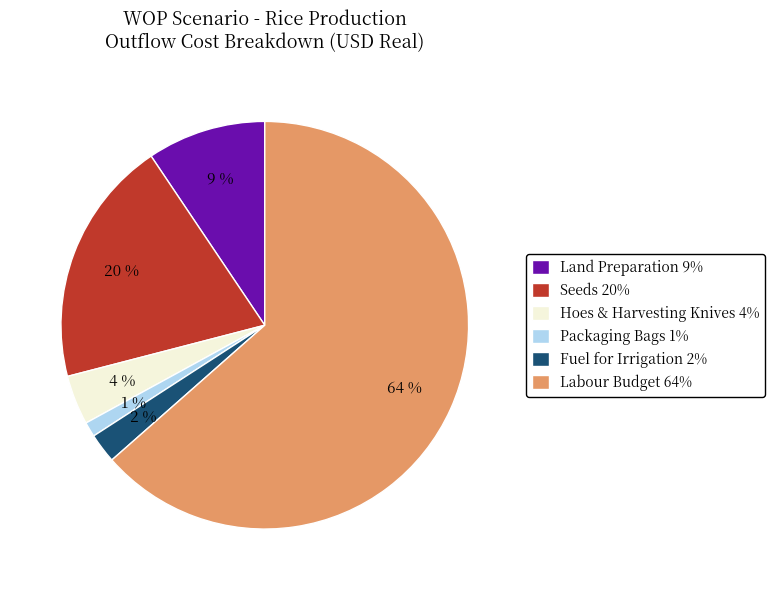

To the nearest percent, what is the average slice percentage?

17%